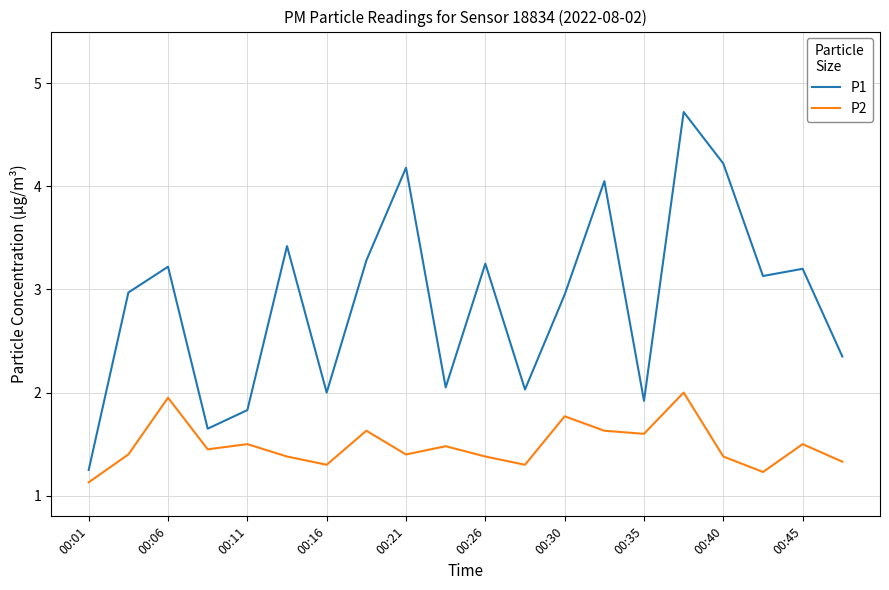

What is the lowest value of the P2 series?

1.1